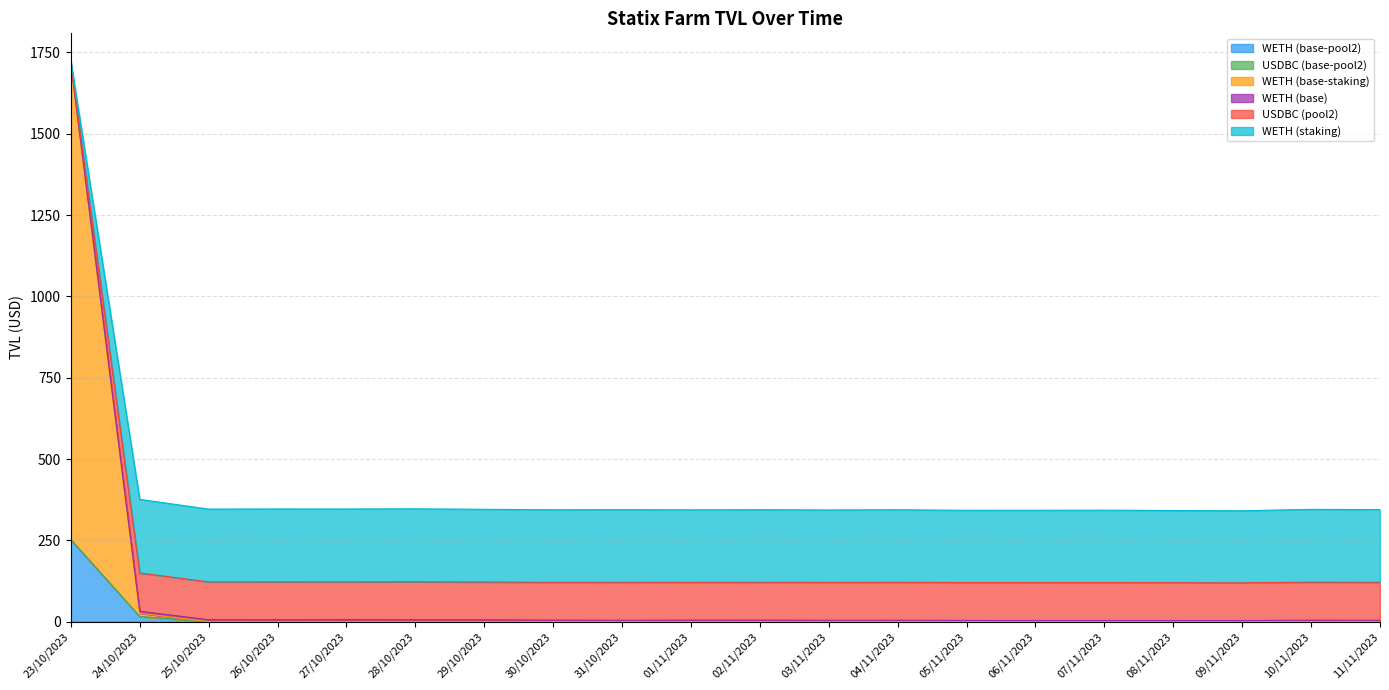

What is the maximum value for WETH (base-pool2)?

252.0